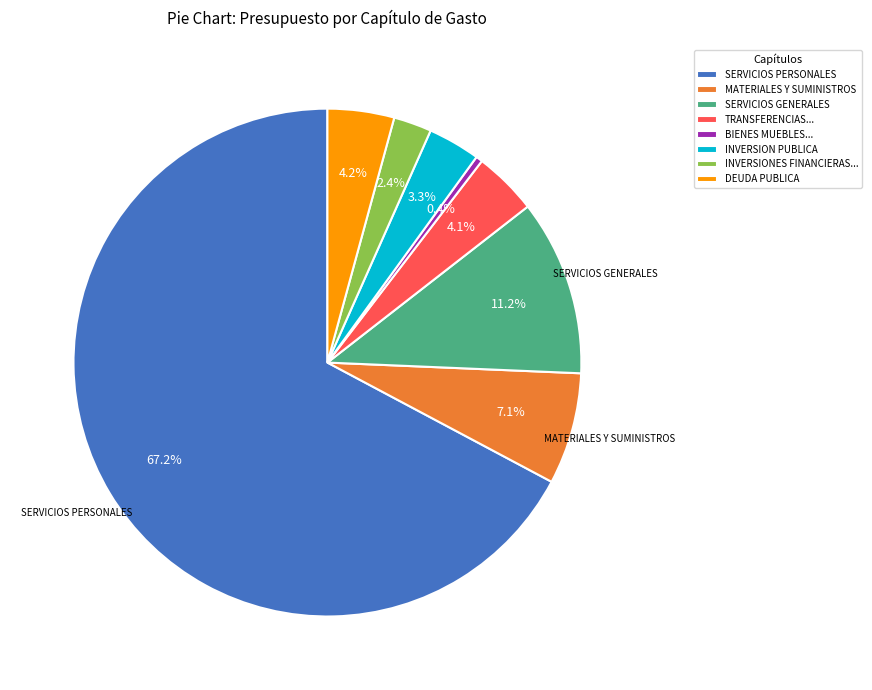

To the nearest percent, what is the average slice percentage?

12%